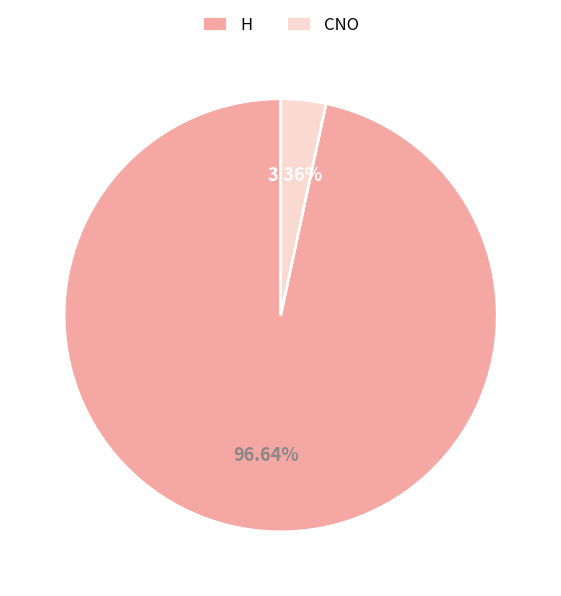

How many slices are in this pie chart?

2